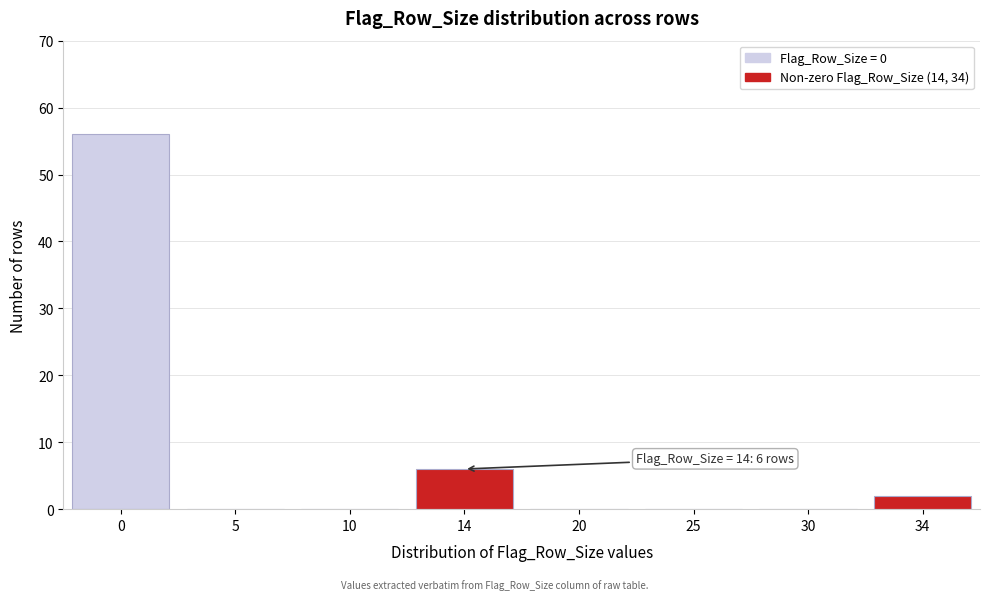

Reading right to left, what are all the values shown in this chart?

34=2	30=0	25=0	20=0	14=6	10=0	5=0	0=56